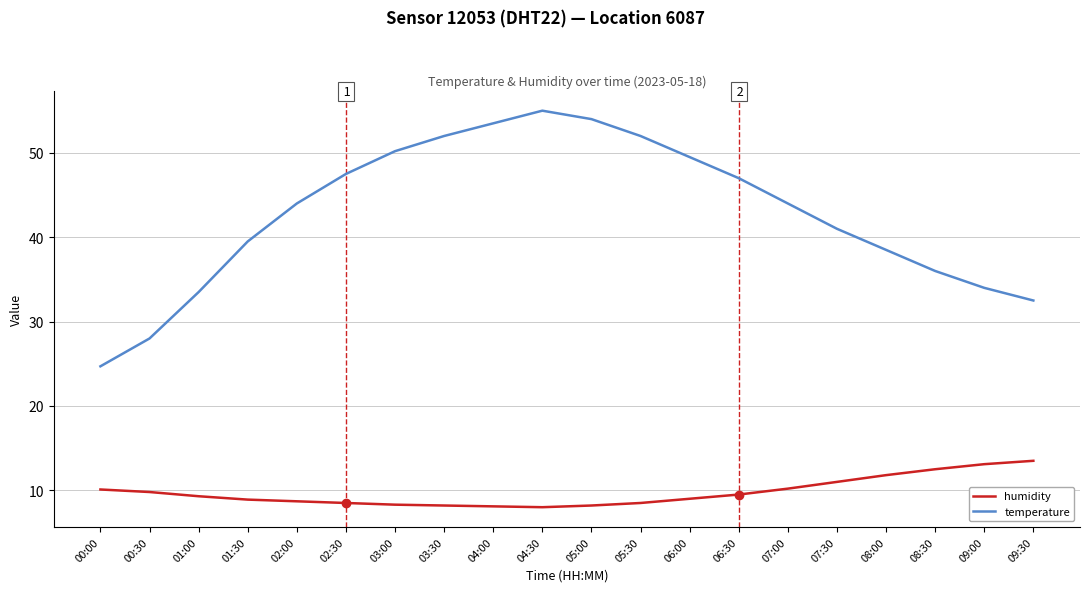

The temperature series shows 8.5 at 05:30. True or false?

True